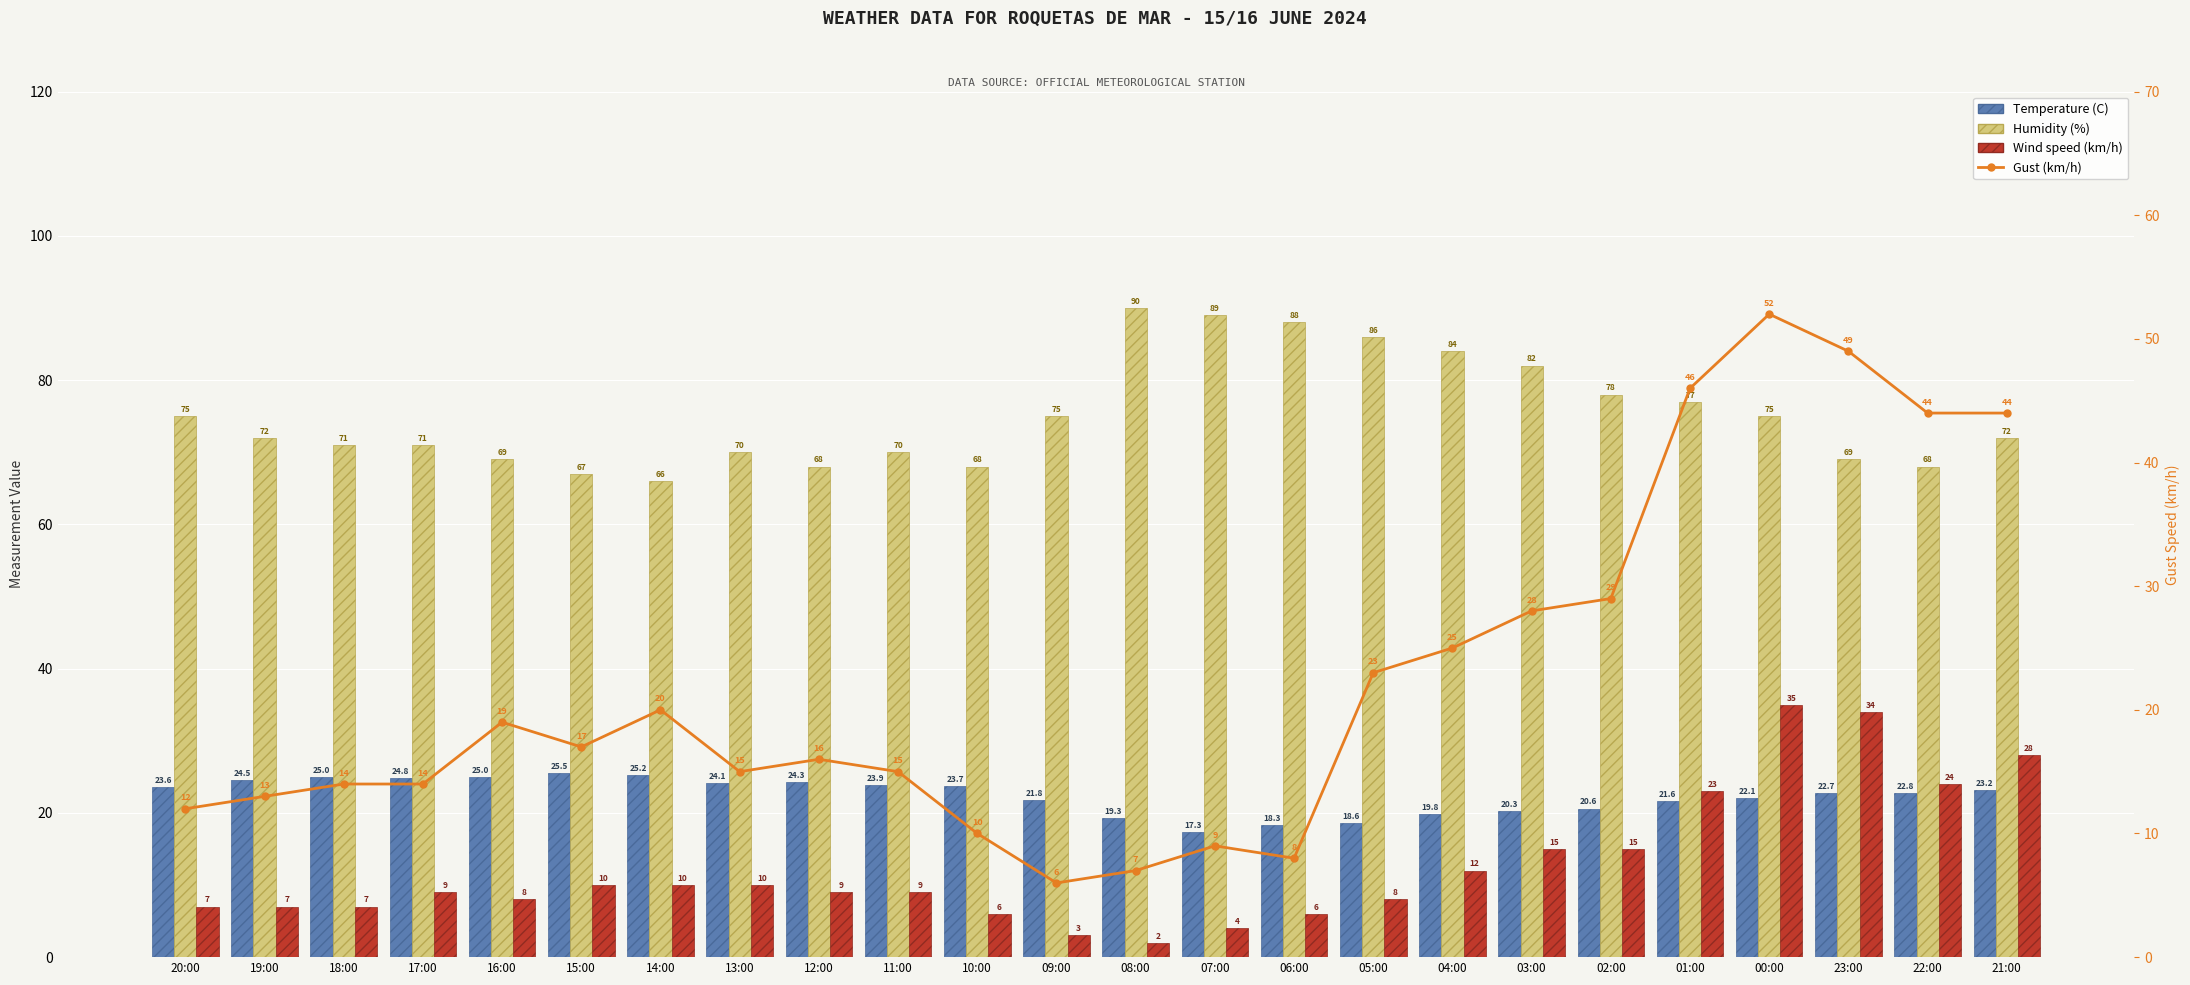

What is the lowest value of the Gust (km/h) series?

6.0